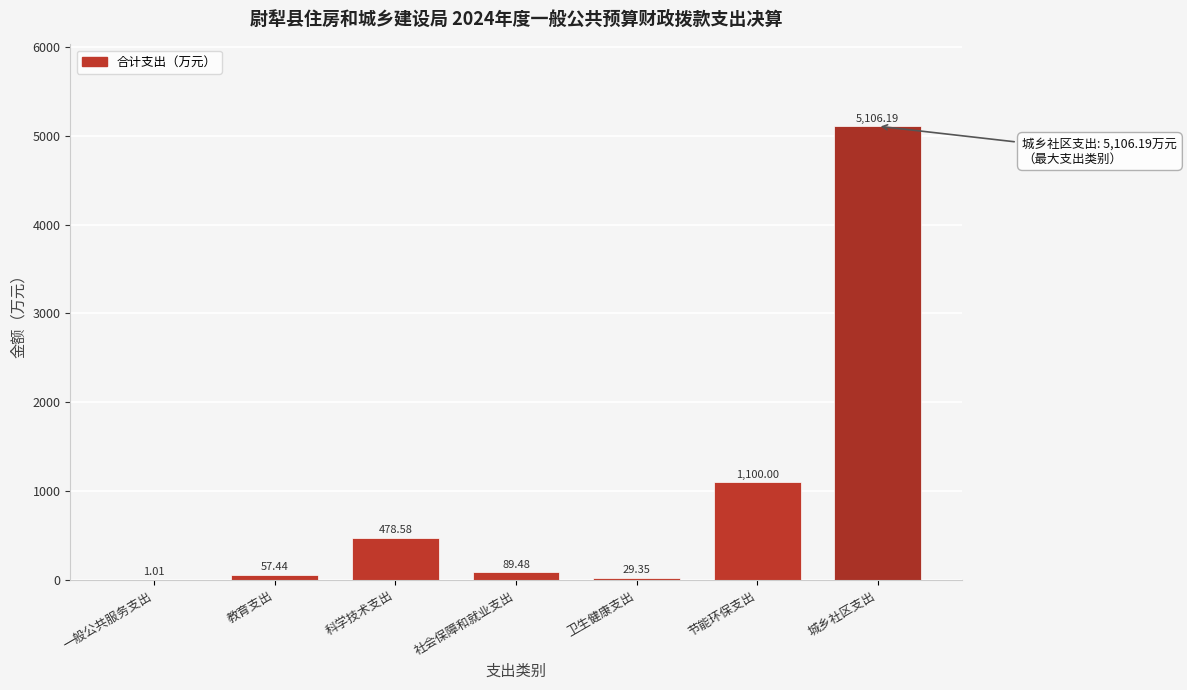

Which category has the highest value across all series?

城乡社区支出